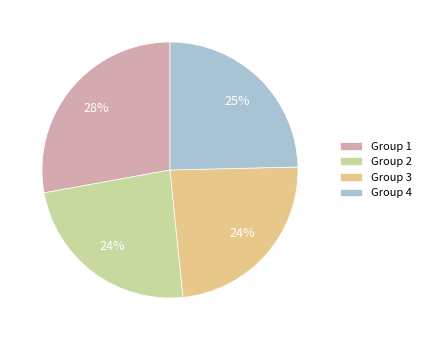

Combined, do Group 4 and Group 3 account for over 50%?

No